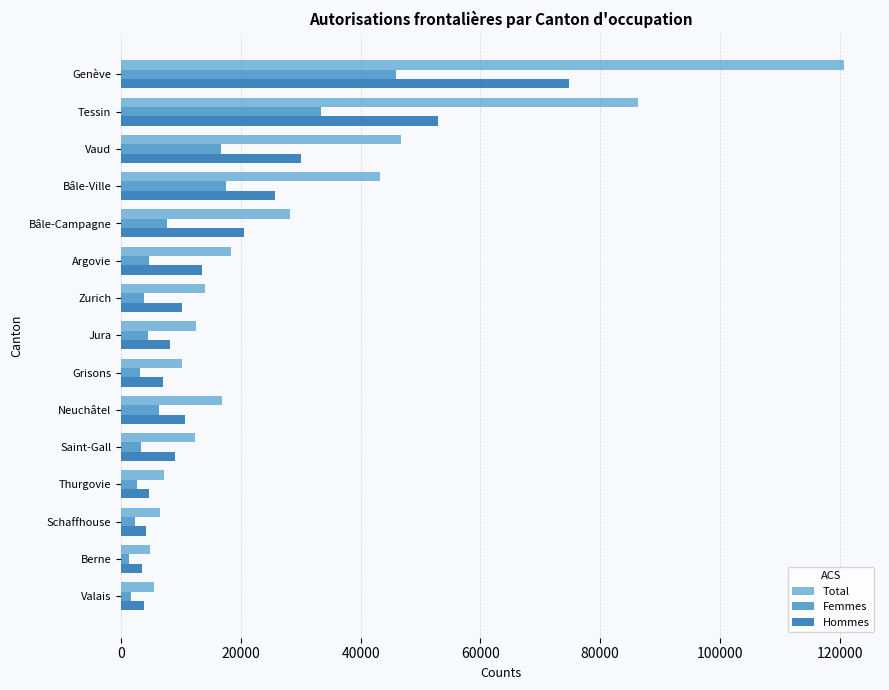

What is the difference between the highest and lowest values at Saint-Gall?

8976